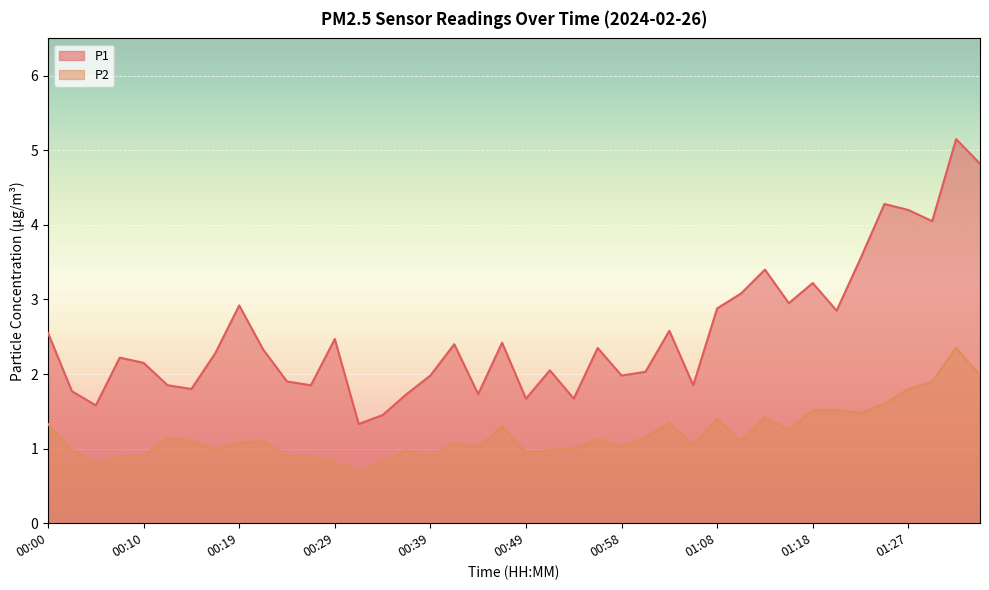

Is the value of P2 at 00:49 greater than the value of P1 at 01:35?

No